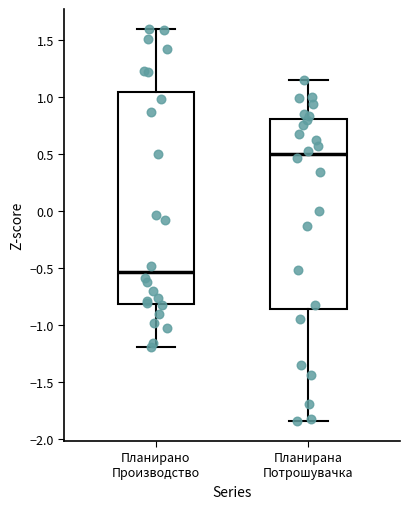

Which box's median line is the lowest?

Планирано Производство